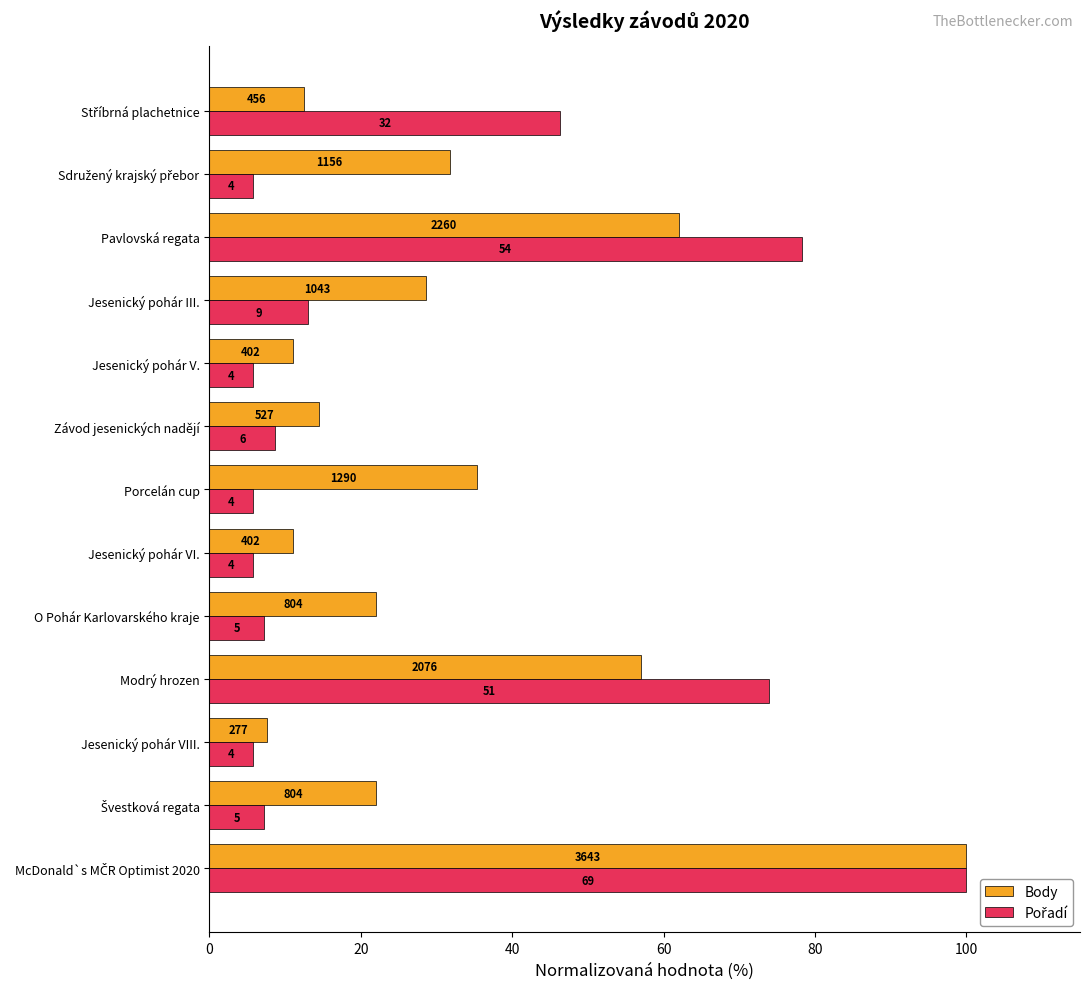

Reading left to right, transcribe all the data shown in this chart.

Body: 100.0	22.1	7.6	57.0	22.1	11.0	35.4	14.5	11.0	28.6	62.0	31.7	12.5
Pořadí: 100.0	7.2	5.8	73.9	7.2	5.8	5.8	8.7	5.8	13.0	78.3	5.8	46.4